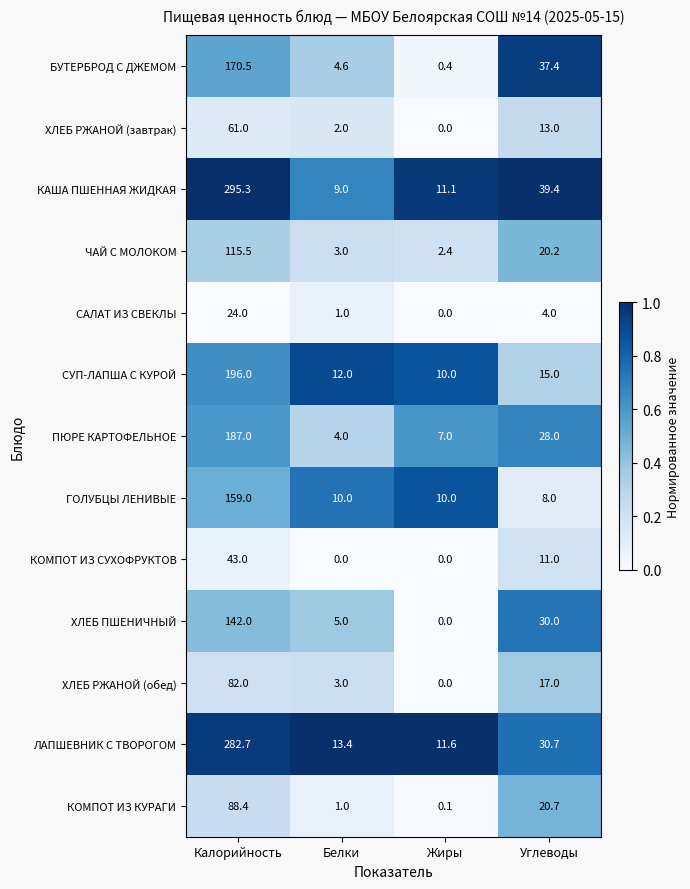

The ЛАПШЕВНИК С ТВОРОГОМ series shows 424.5 at Калорийность. True or false?

False